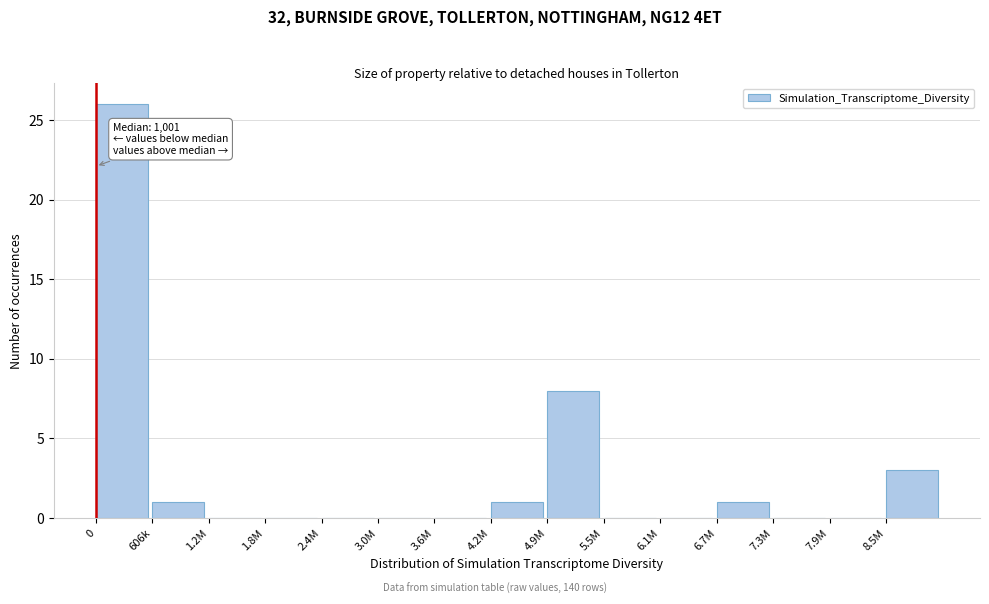

Reading right to left, list all the values displayed in this chart.

8.5M=3	7.9M=0	7.3M=0	6.7M=1	6.1M=0	5.5M=0	4.9M=8	4.2M=1	3.6M=0	3.0M=0	2.4M=0	1.8M=0	1.2M=0	606k=1	0=26